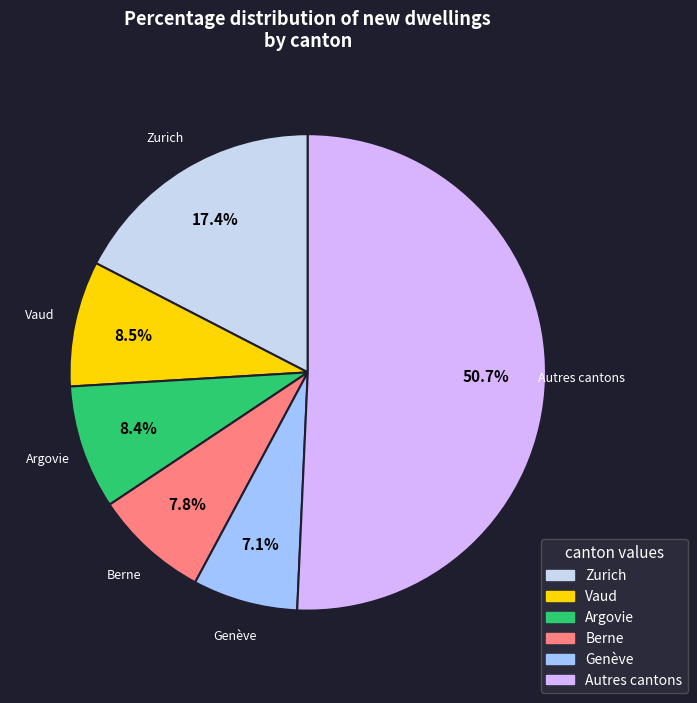

How many segments does this pie chart have?

6